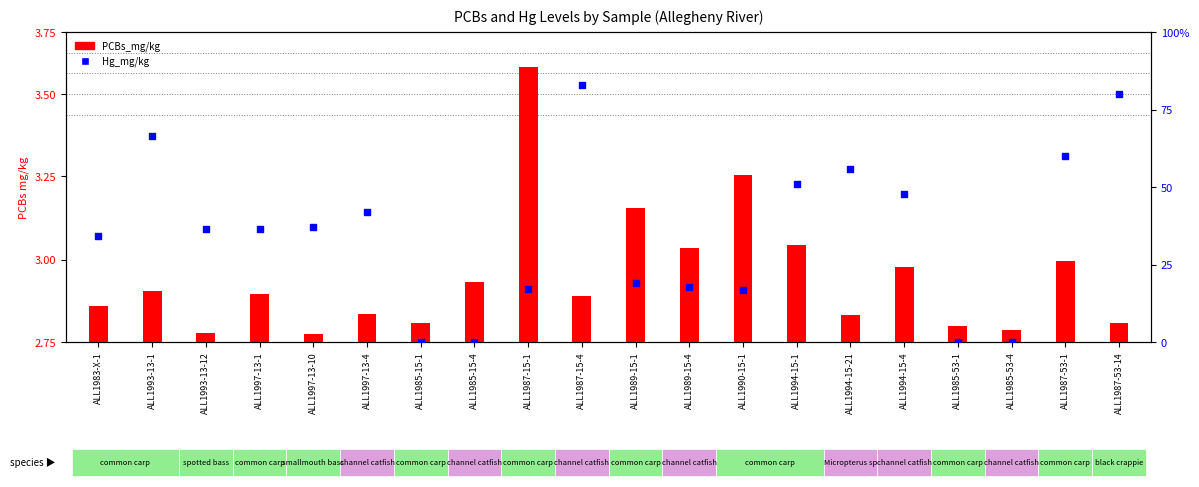

What is the total value across all series at ALL1990-15-1?

19.6